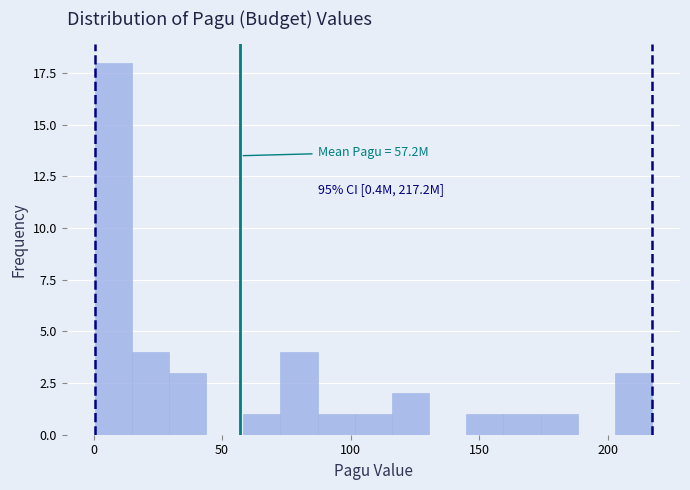

Around what value on the x-axis is the tallest bar? Give the approximate position of its centre, as read against the axis.

10